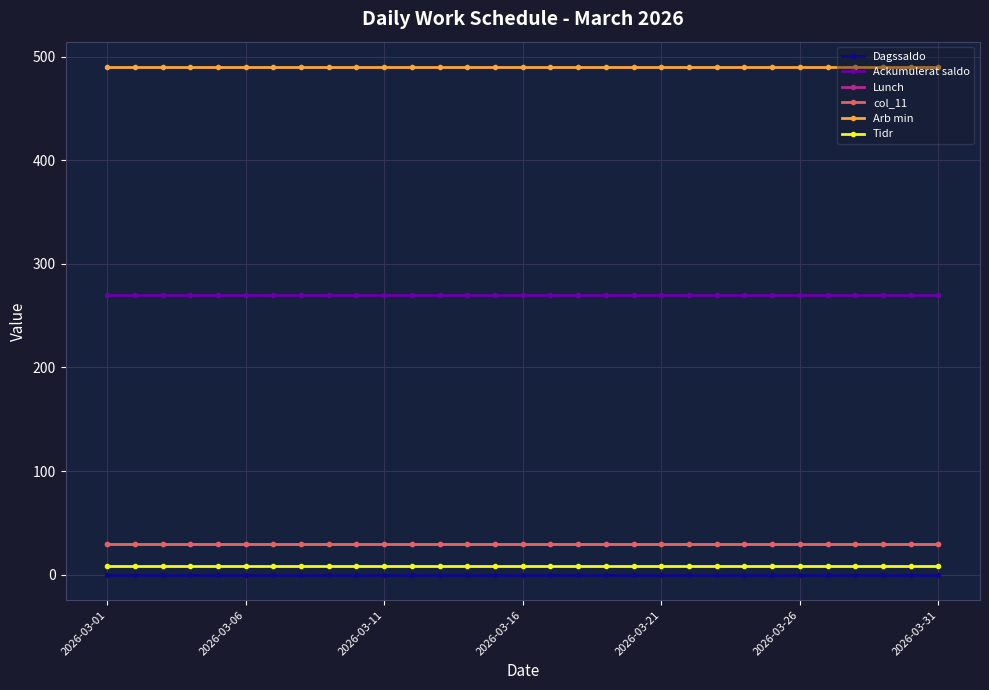

True or false: Tidr and Ackumulerat saldo cross at least once.

False